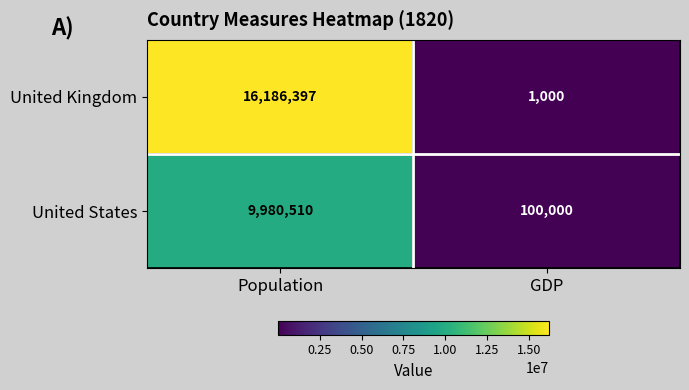

What is the difference between the United Kingdom values at GDP and Population?

16185397